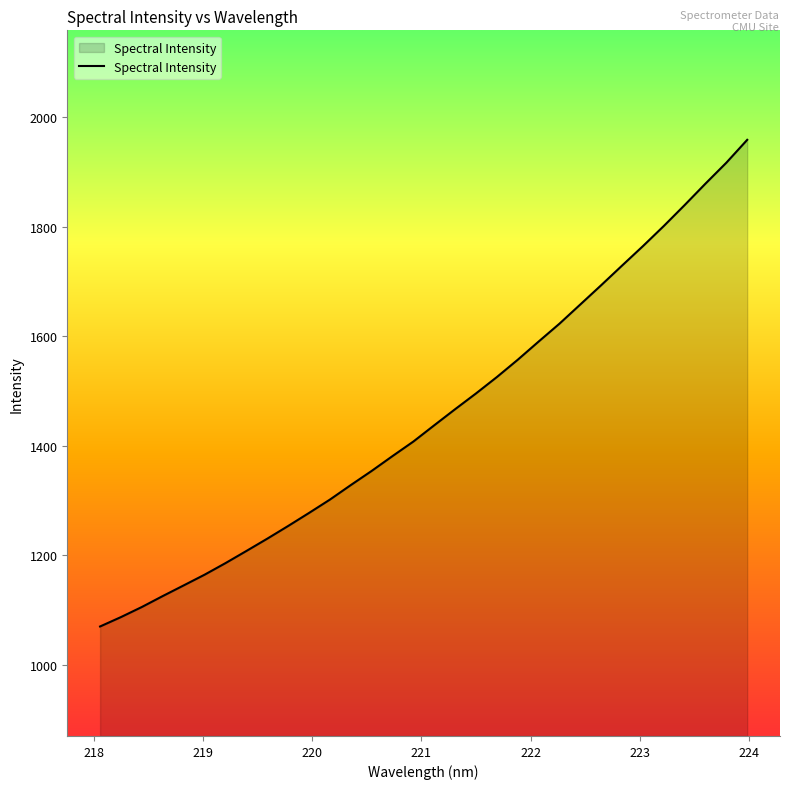

What is the difference between the maximum and minimum values?

888.9